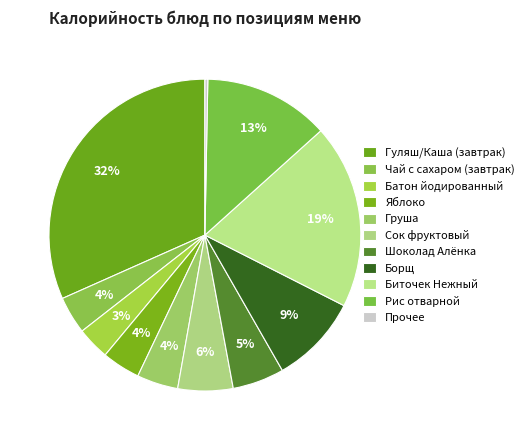

How many slices are in this pie chart?

11